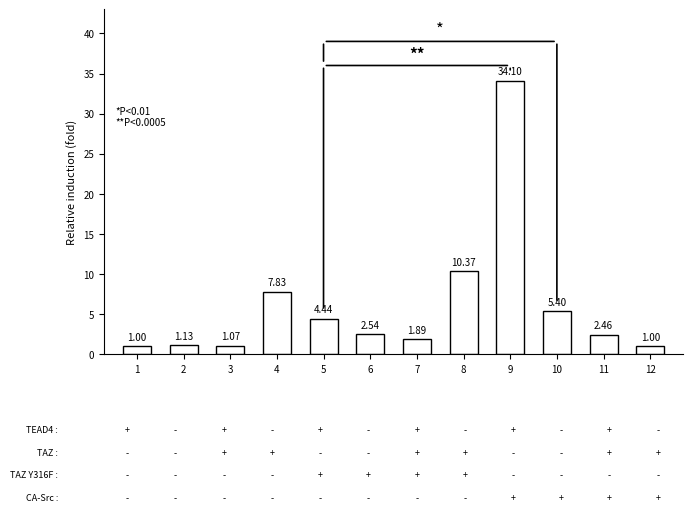

What is the average value?

6.1